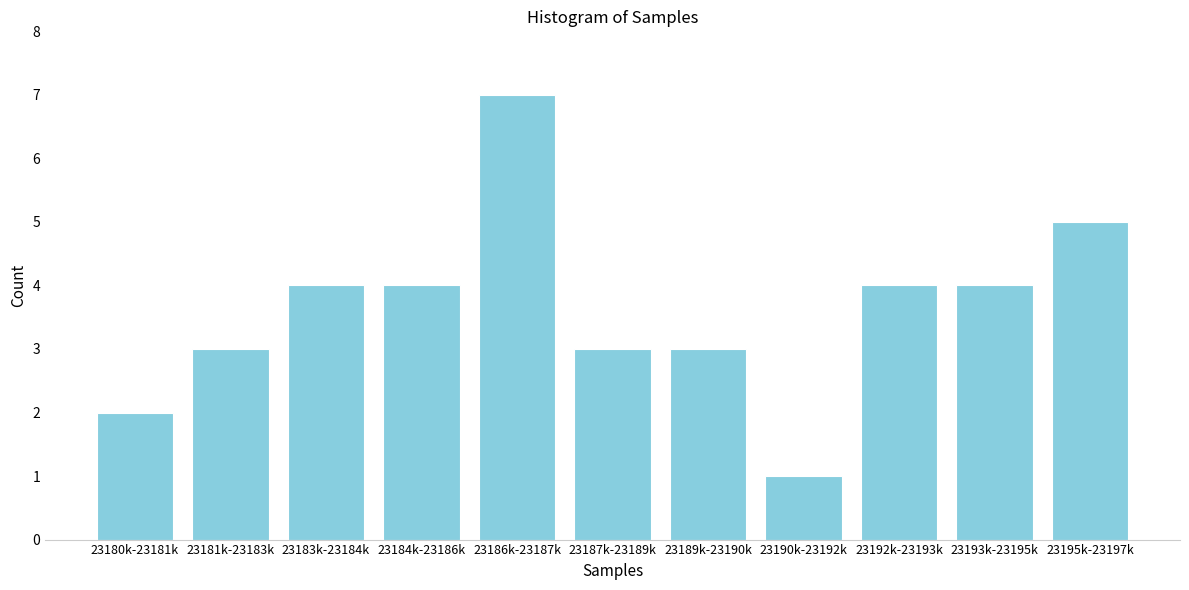

Reading left to right, transcribe all the data shown in this chart.

2	3	4	4	7	3	3	1	4	4	5